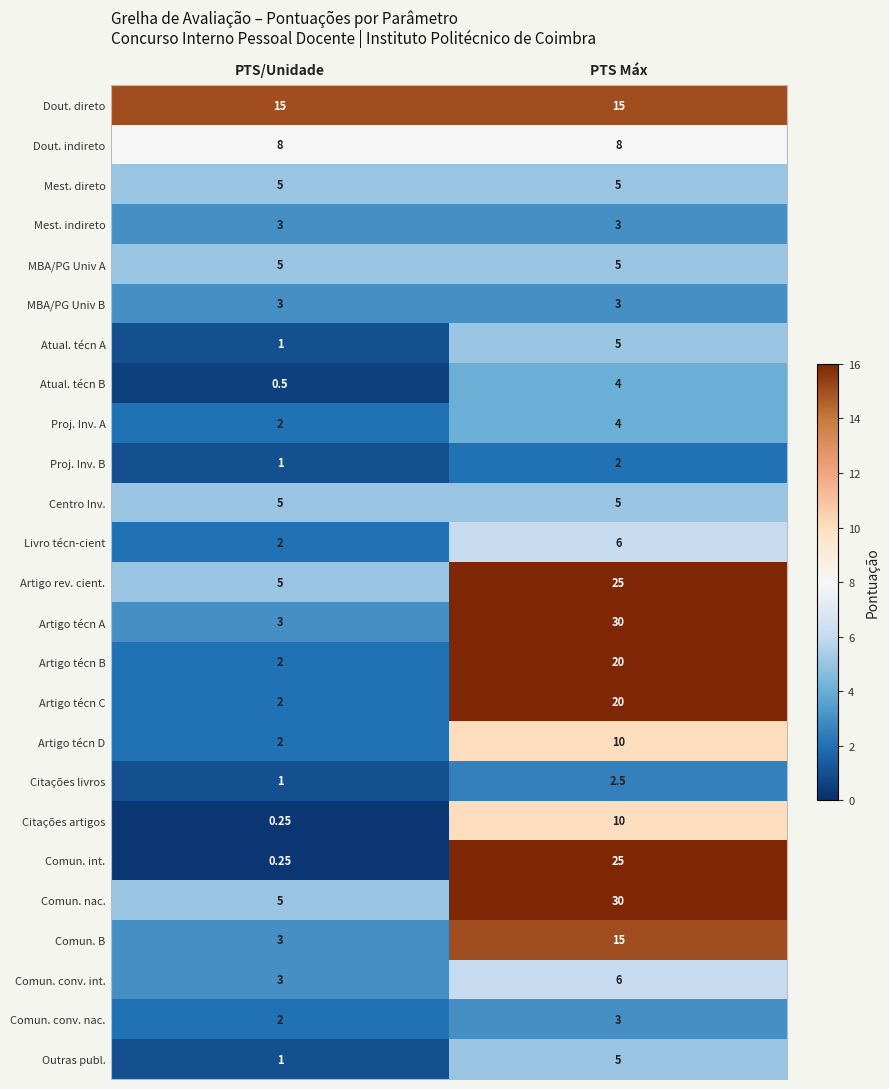

At which label is Proj. Inv. A closest to 3?

PTS/Unidade